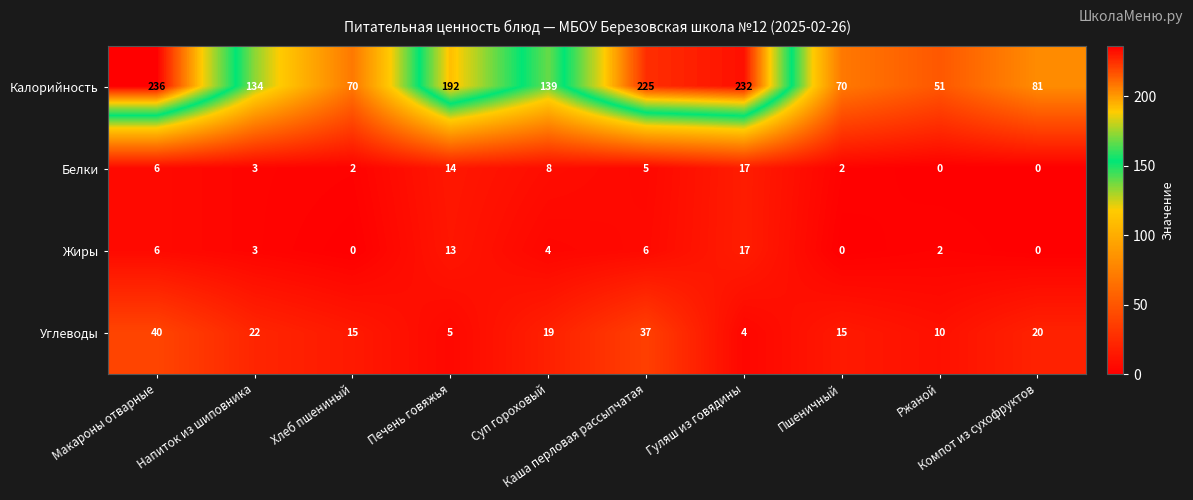

At how many categories does at least one series exceed 151?

4